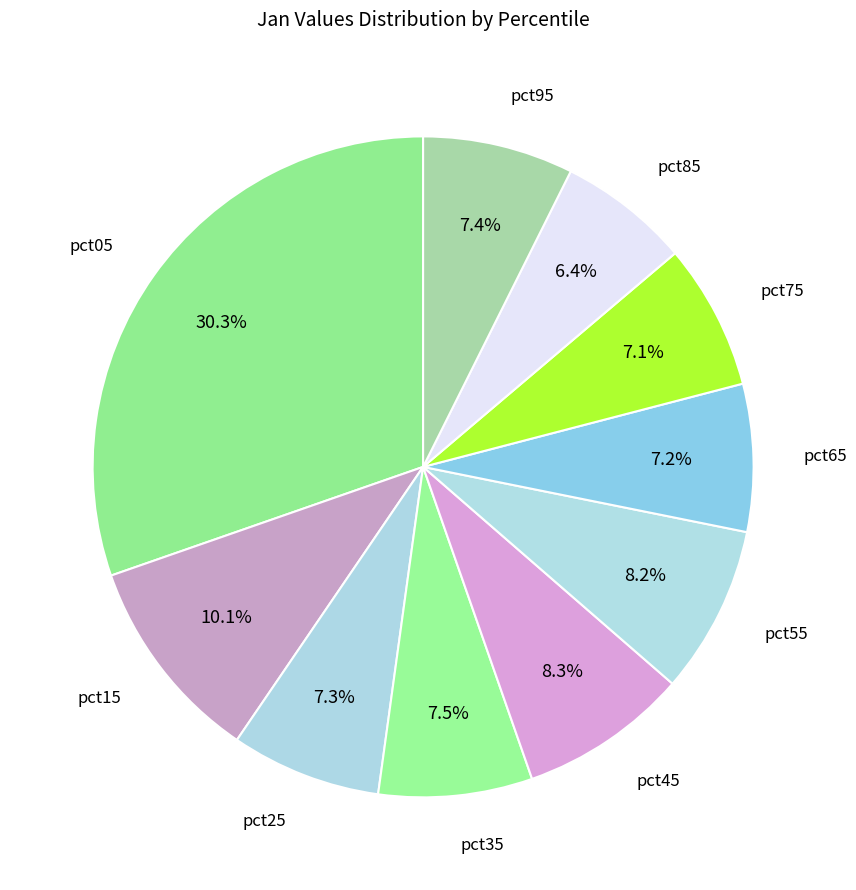

How many segments does this pie chart have?

10